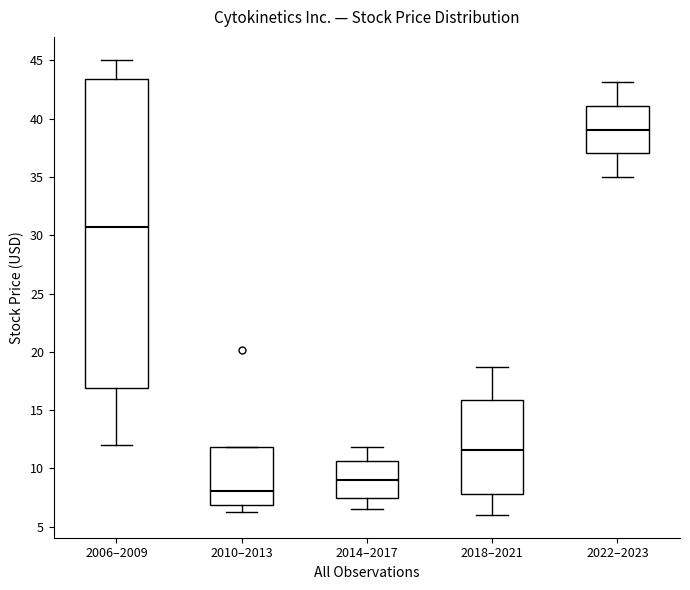

Reading left to right, transcribe this box plot: for each box, give where its median line is, the range the box spans, and where its two whiskers end, as read against the y-axis. The values are not printed on the chart, so give them approximately, as read against the axis.

2006–2009: median 30.5, box 17.0 to 43.5, whiskers 12.0 to 45.0
2010–2013: median 8.0, box 7.0 to 12.0, whiskers 6.5 to 12.0
2014–2017: median 9.0, box 7.5 to 10.5, whiskers 6.5 to 12.0
2018–2021: median 11.5, box 8.0 to 16.0, whiskers 6.0 to 18.5
2022–2023: median 39.0, box 37.0 to 41.0, whiskers 35.0 to 43.0